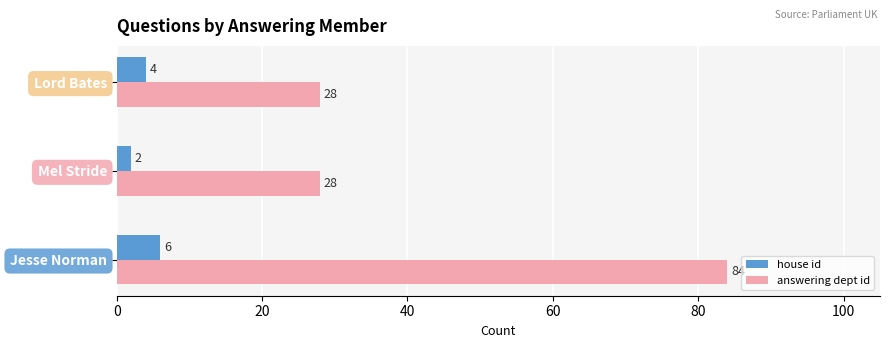

What value does the answering dept id series have at Mel Stride, to the nearest 10?

30